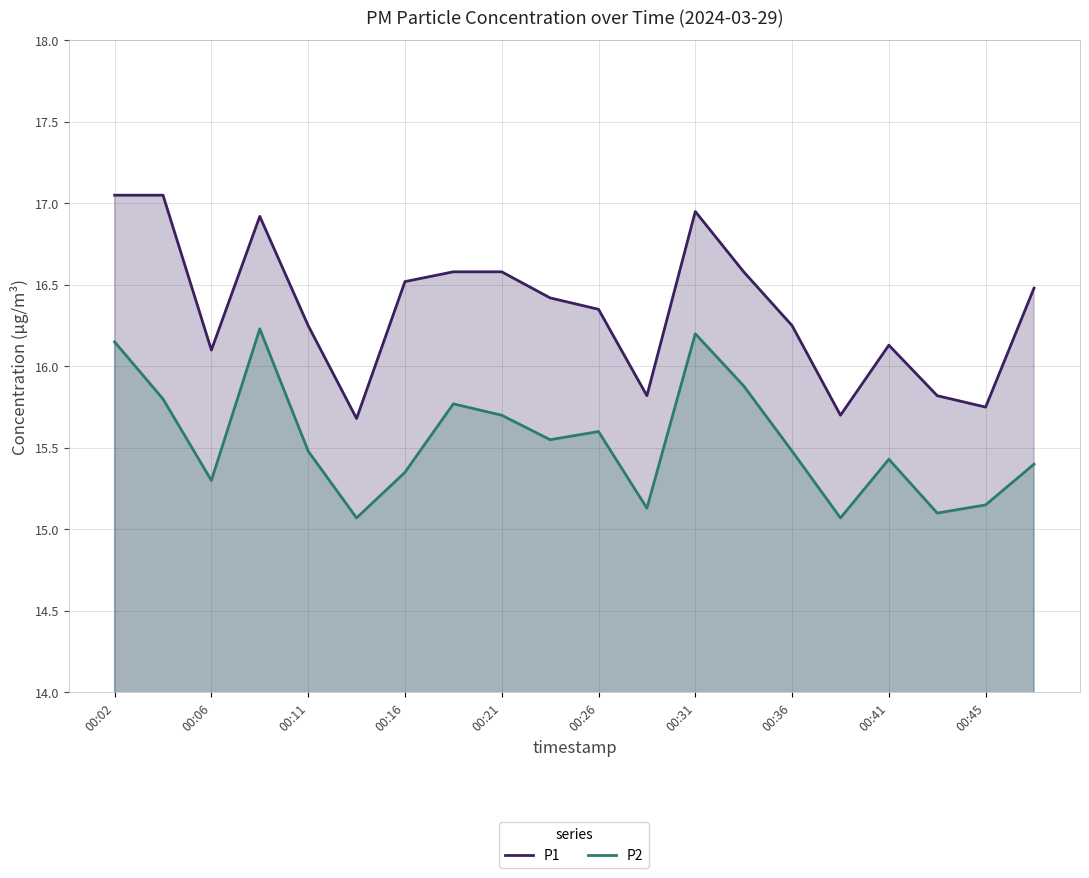

Which series changed the most between 00:06 and 00:45?

P1